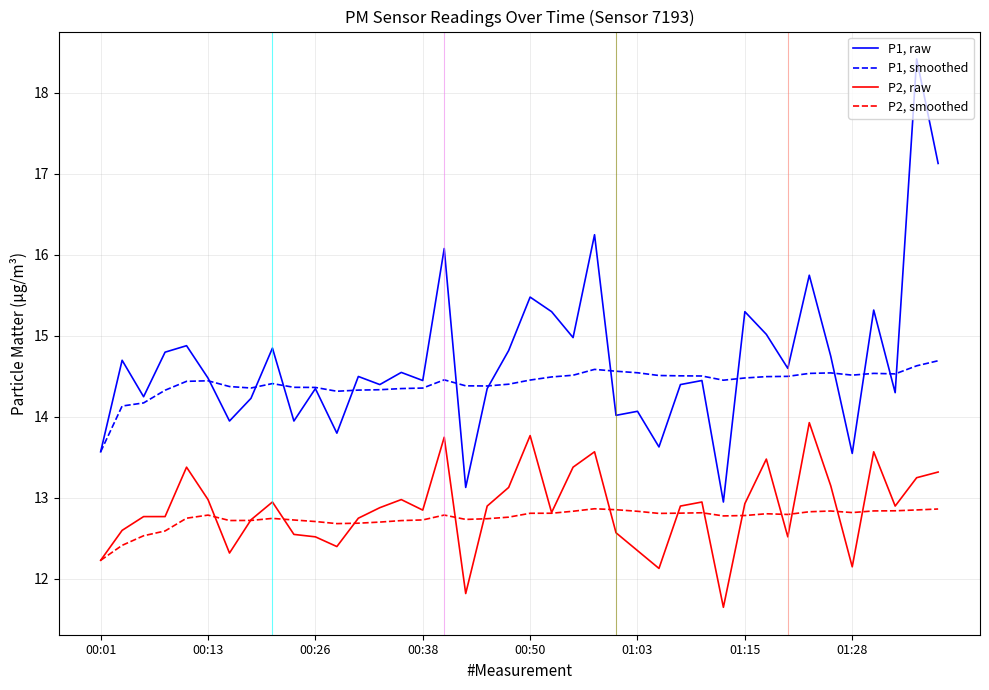

In P1, smoothed, how many points are higher than both neighbors (excluding endpoints)?

6